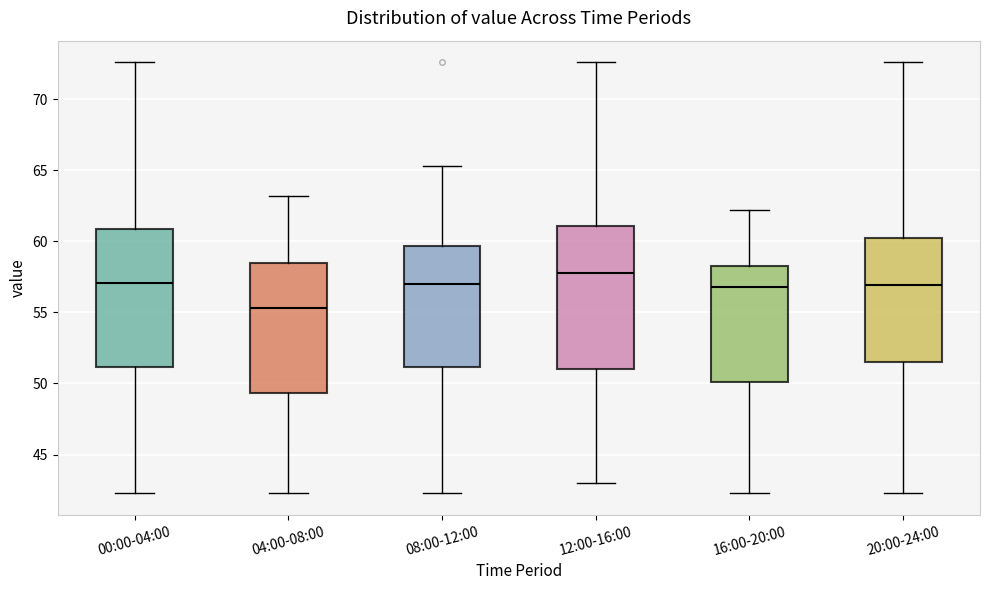

Reading left to right, transcribe this box plot: for each box, give where its median line is, the range the box spans, and where its two whiskers end, as read against the y-axis. The values are not printed on the chart, so give them approximately, as read against the axis.

00:00-04:00: median 57.0, box 51.0 to 61.0, whiskers 42.5 to 72.5
04:00-08:00: median 55.5, box 49.5 to 58.5, whiskers 42.5 to 63.0
08:00-12:00: median 57.0, box 51.0 to 59.5, whiskers 42.5 to 65.5
12:00-16:00: median 58.0, box 51.0 to 61.0, whiskers 43.0 to 72.5
16:00-20:00: median 57.0, box 50.0 to 58.0, whiskers 42.5 to 62.0
20:00-24:00: median 57.0, box 51.5 to 60.0, whiskers 42.5 to 72.5